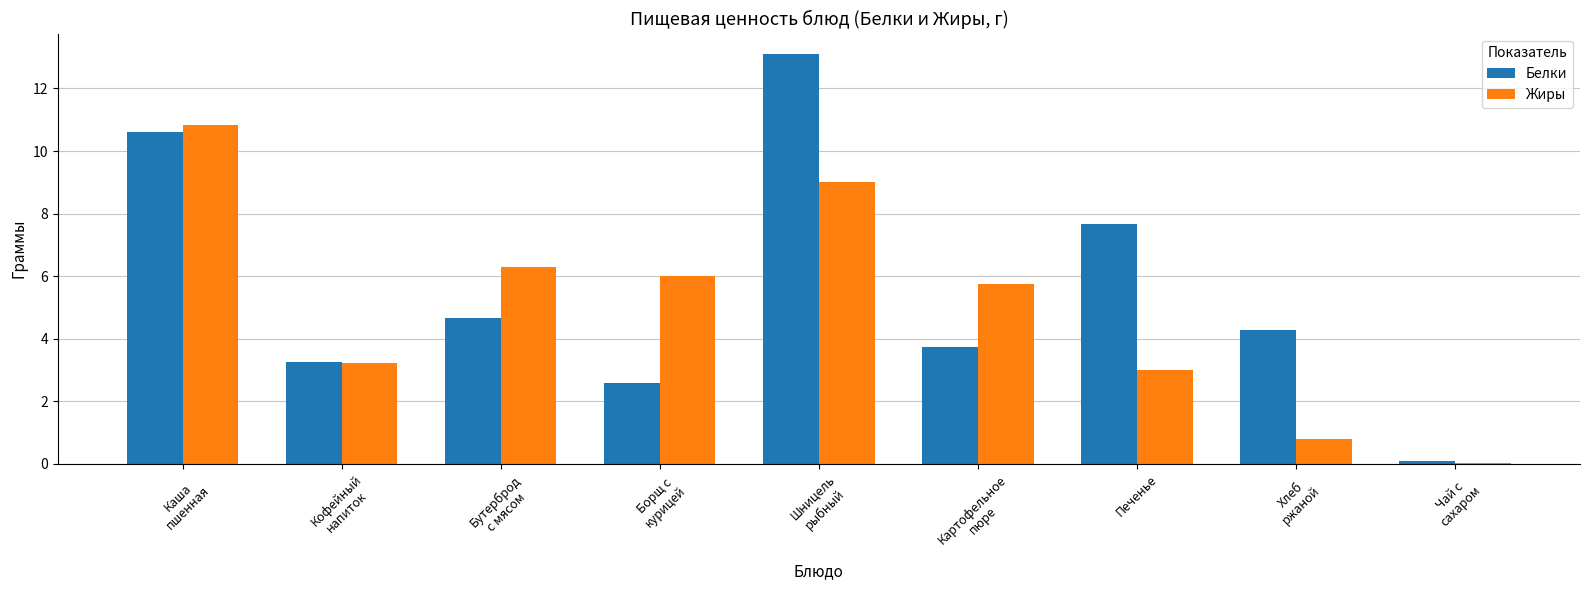

What is the sum of all Белки values?

49.9